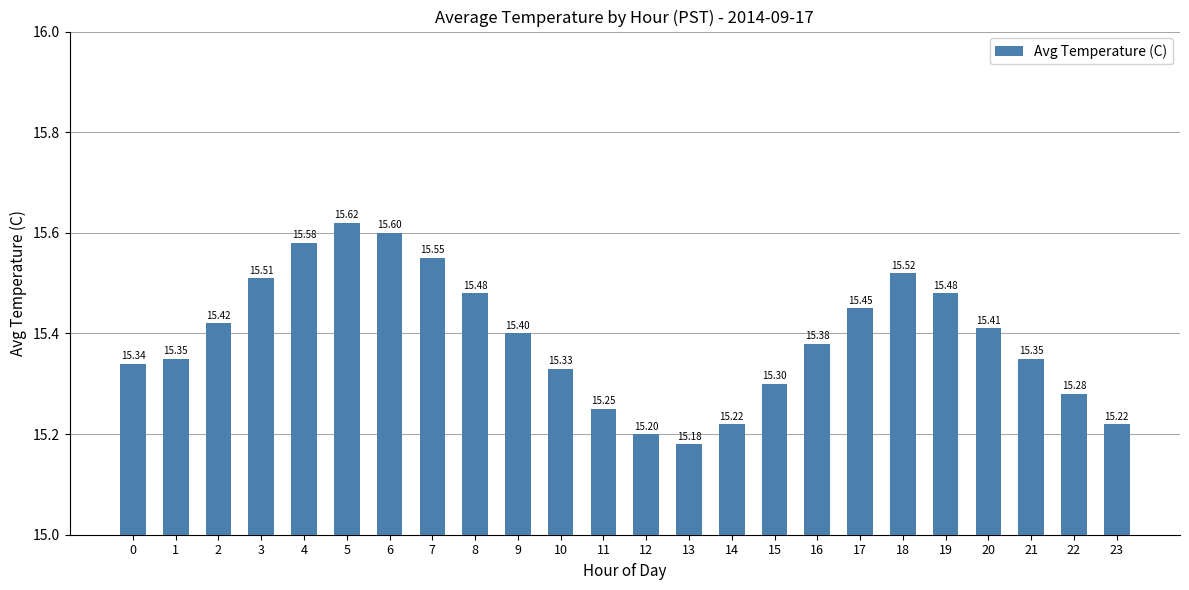

What is the sum of all values?

369.4